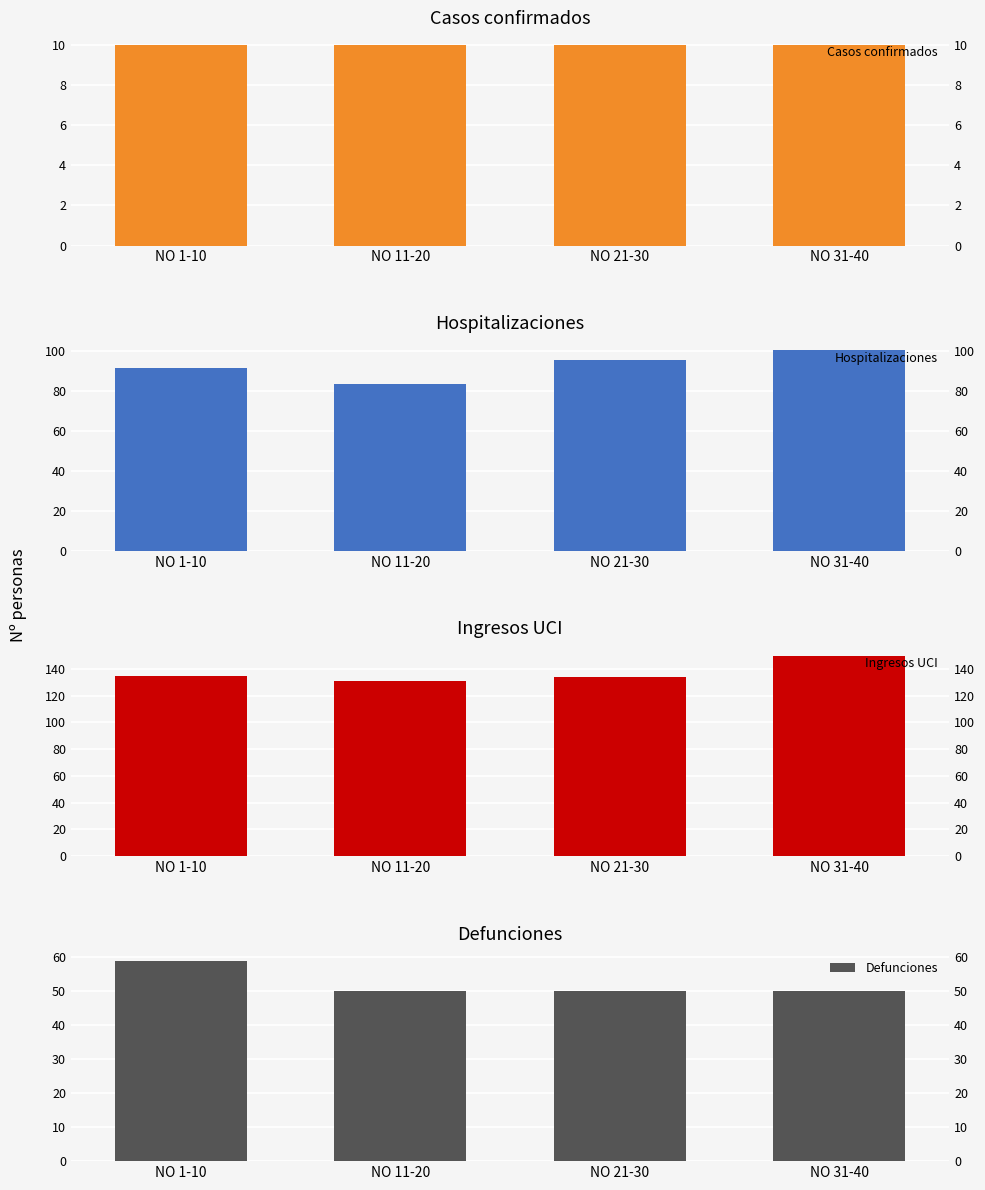

How many values in the Hospitalizaciones series are below 95?

2